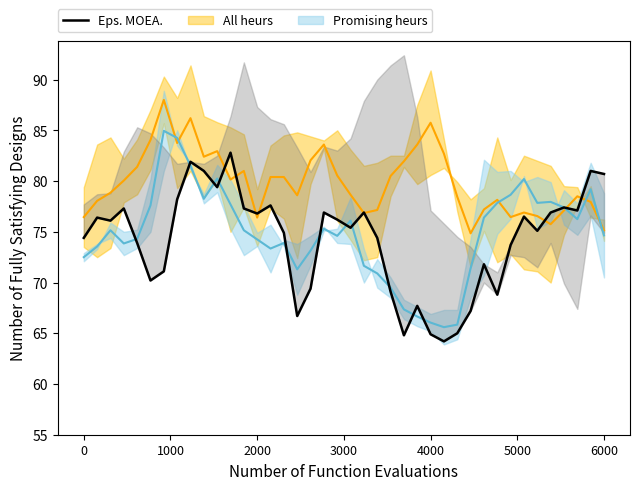

Read the value at 6000.

80.7